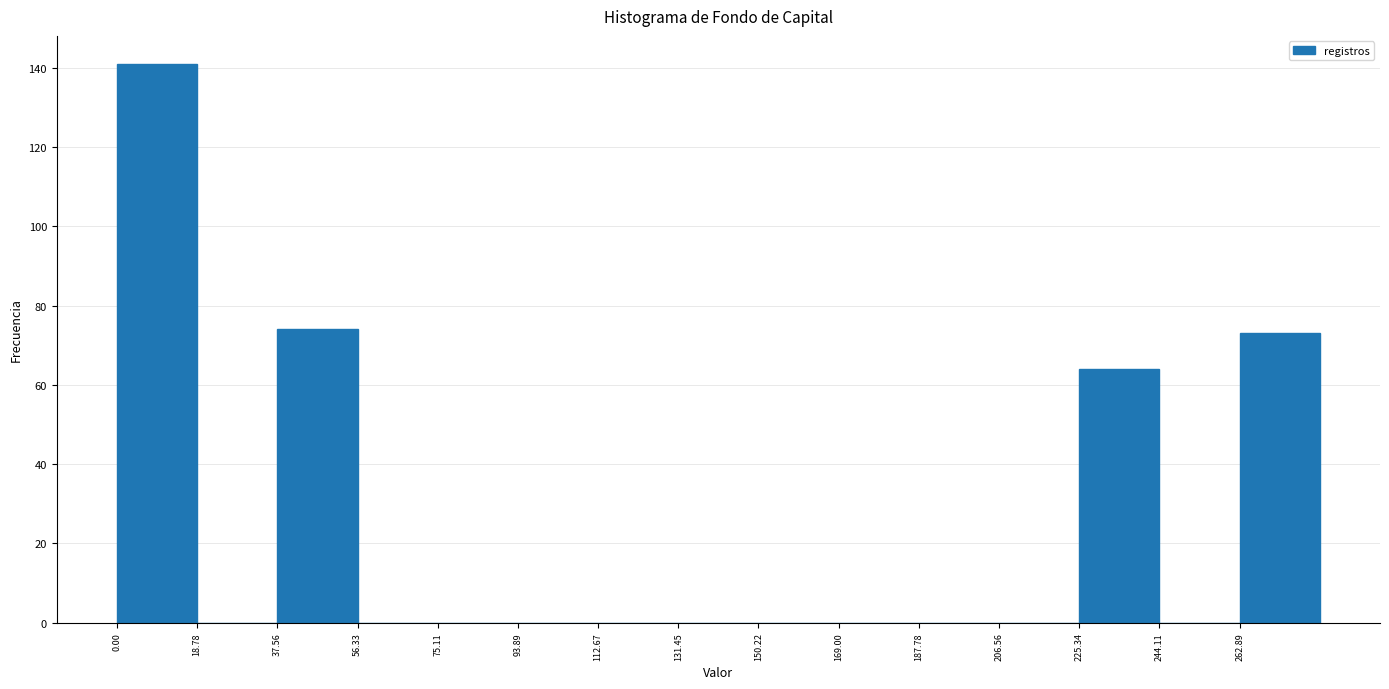

Reading left to right, list every bar in this chart as the range it spans on the x-axis followed by its height. Neither the bar edges nor the heights are printed on the chart, so give them approximately, as read against the axes.

0 to 18: 142
18 to 38: 0
38 to 56: 74
56 to 76: 0
76 to 94: 0
94 to 112: 0
112 to 132: 0
132 to 150: 0
150 to 170: 0
170 to 188: 0
188 to 206: 0
206 to 226: 0
226 to 244: 64
244 to 262: 0
262 to 282: 74